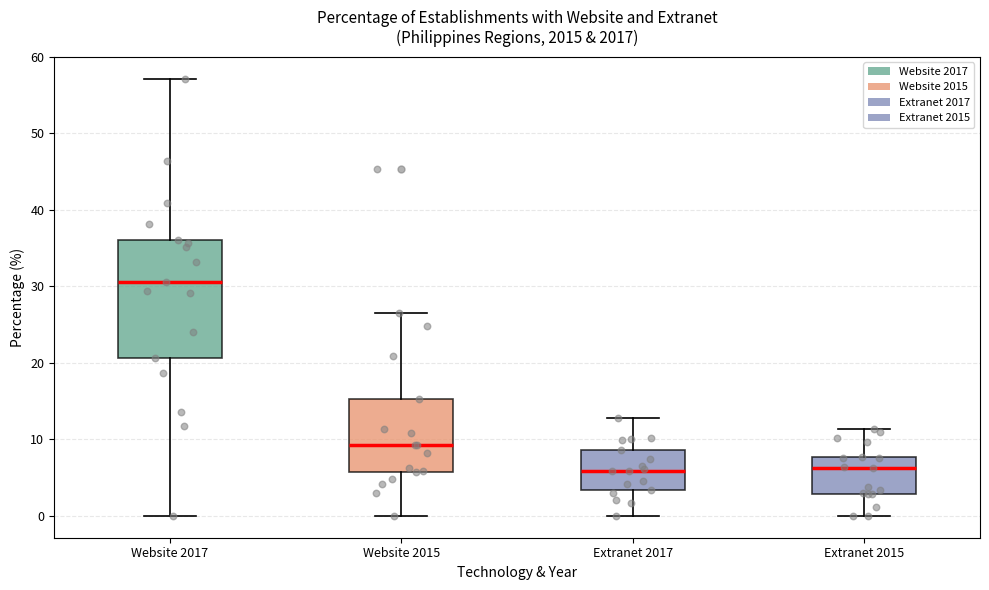

Where does the median line of the box for Extranet 2015 sit on the y-axis? The values are not printed on the chart, so give them approximately, as read against the axis.

6